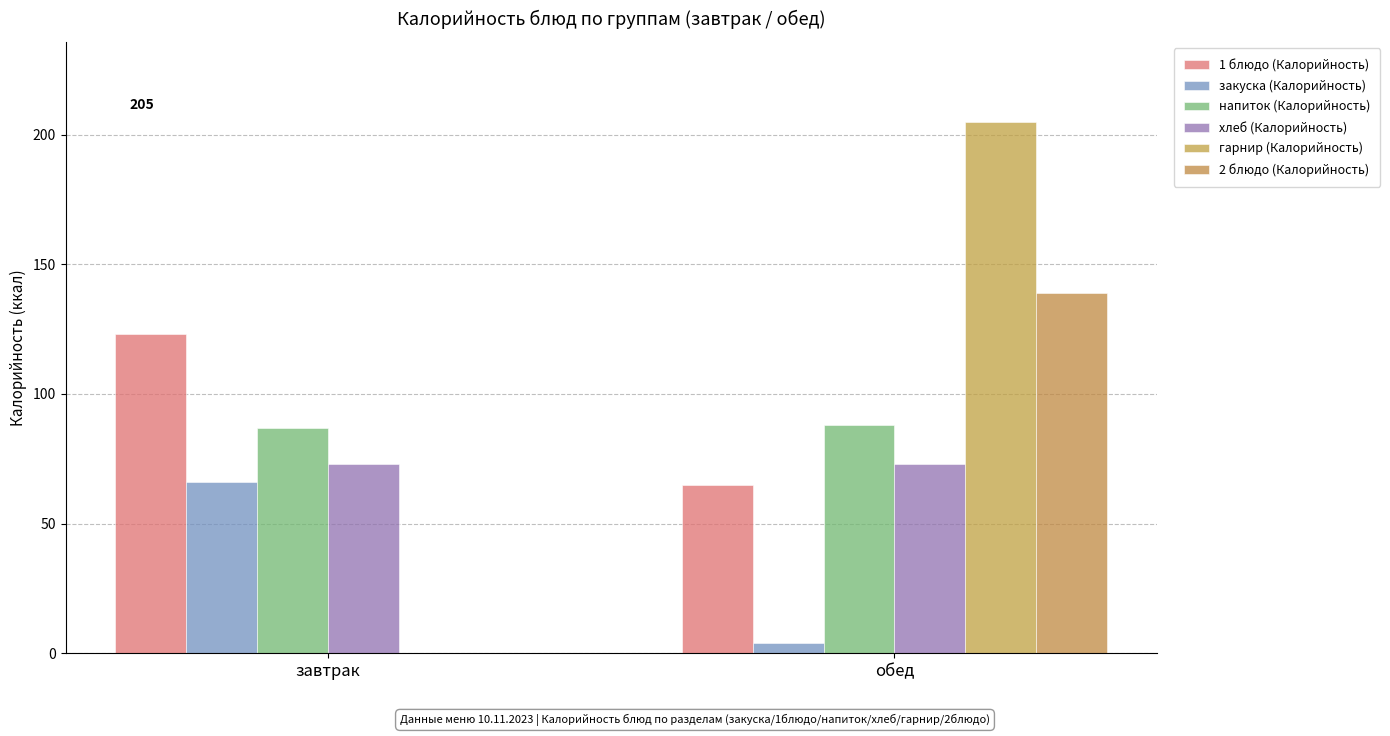

Reading right to left, transcribe all the data shown in this chart.

1 блюдо (Калорийность): обед=65	завтрак=123
закуска (Калорийность): обед=4	завтрак=66
напиток (Калорийность): обед=88	завтрак=87
хлеб (Калорийность): обед=73	завтрак=73
гарнир (Калорийность): обед=205	завтрак=0
2 блюдо (Калорийность): обед=139	завтрак=0